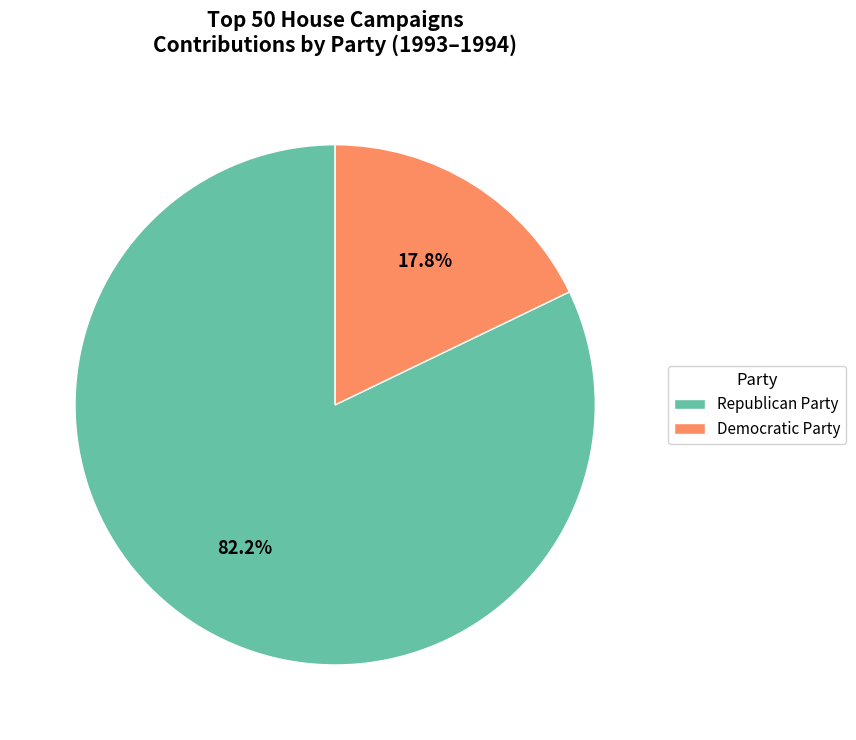

To the nearest percent, what is the difference between the largest and smallest slice percentages?

64%